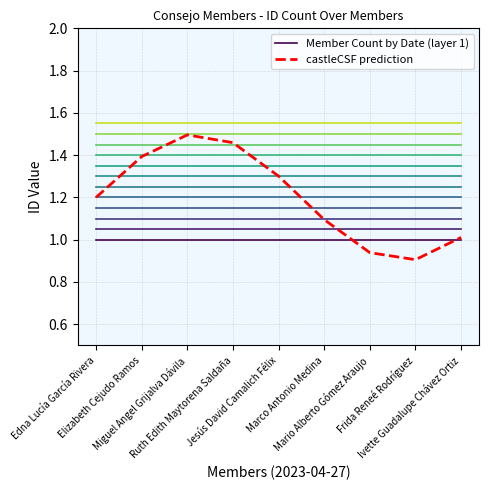

What is the minimum value for Member Count by Date (layer 1)?

1.0